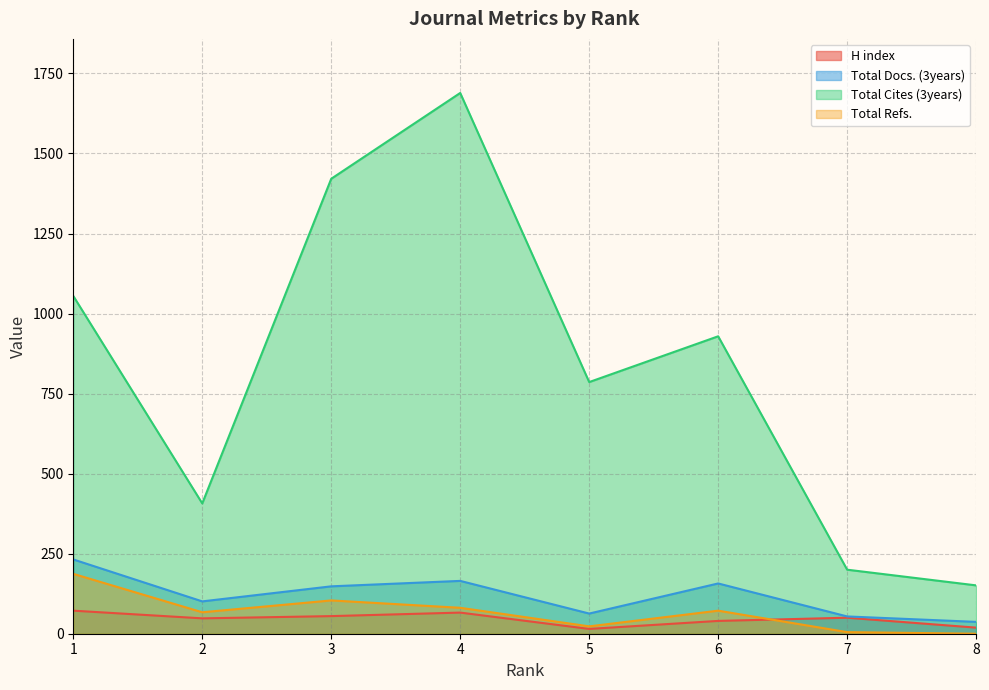

How many data points does each series have?

8